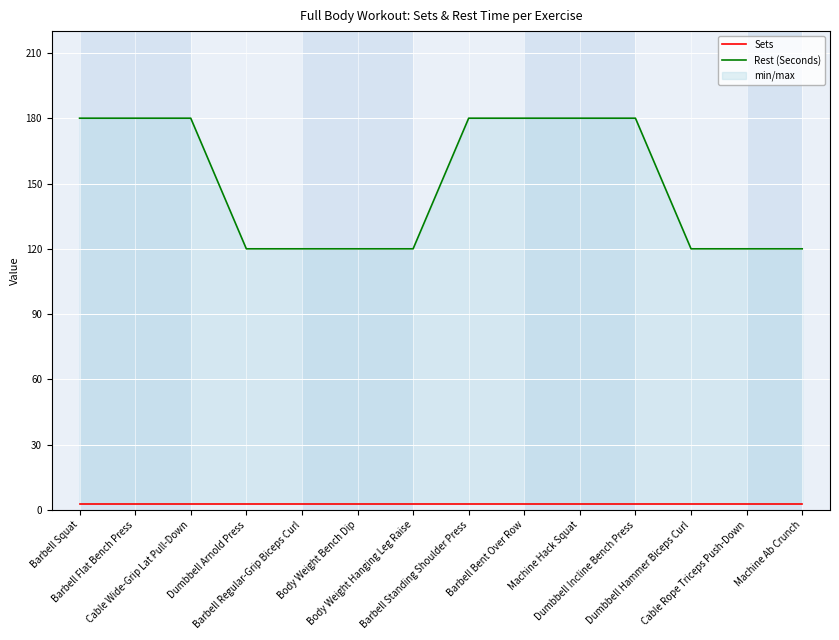

True or false: Sets and Rest (Seconds) cross at least once.

False